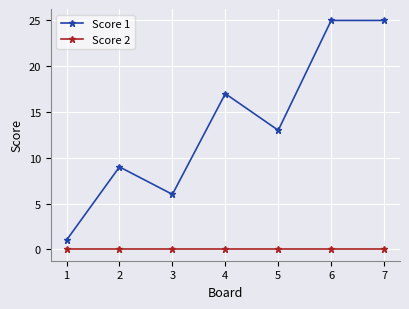

Reading left to right, extract all data points from this chart.

Score 1: 1=1	2=9	3=6	4=17	5=13	6=25	7=25
Score 2: 1=0	2=0	3=0	4=0	5=0	6=0	7=0